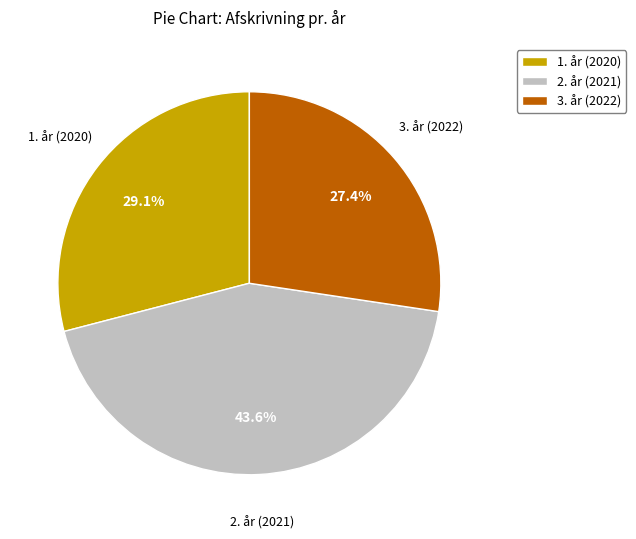

What percentage is NOT represented by 1. år (2020)?

70.9%